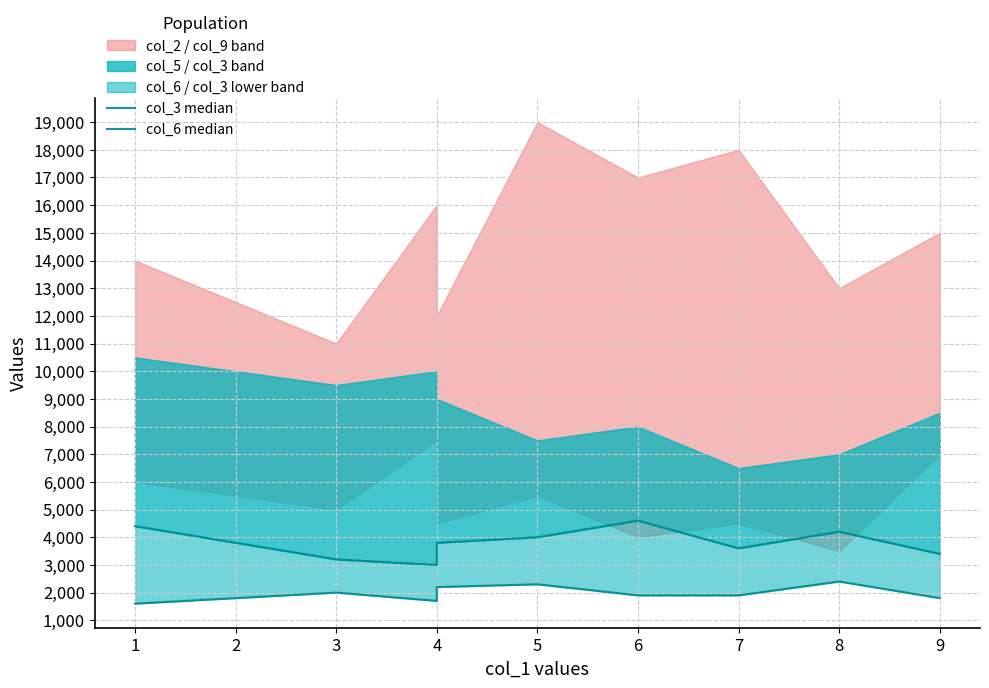

True or false: col_3 median has a value of 5802 at 7.

False